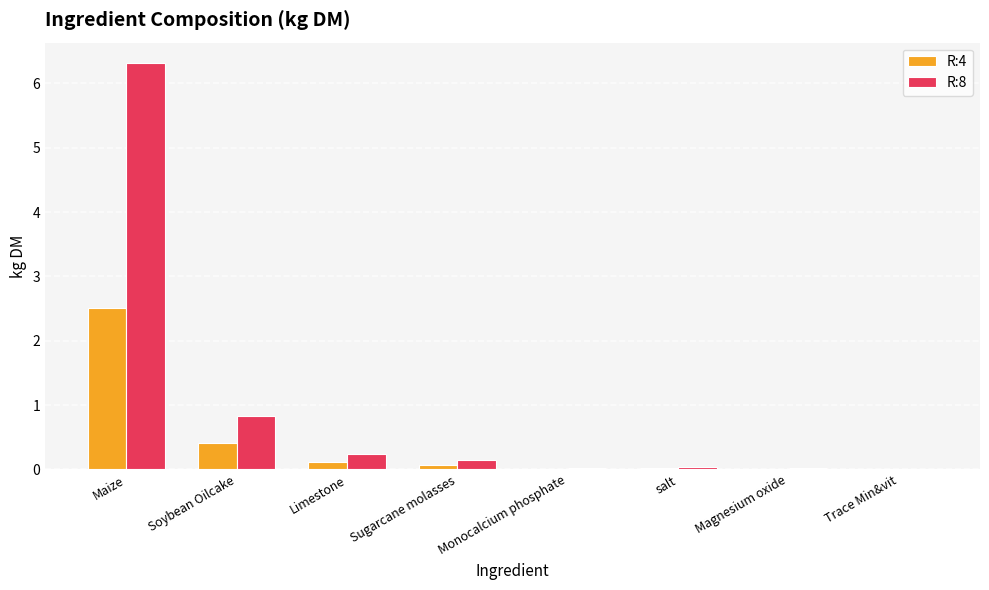

At which category is the sum across all series the highest?

Maize